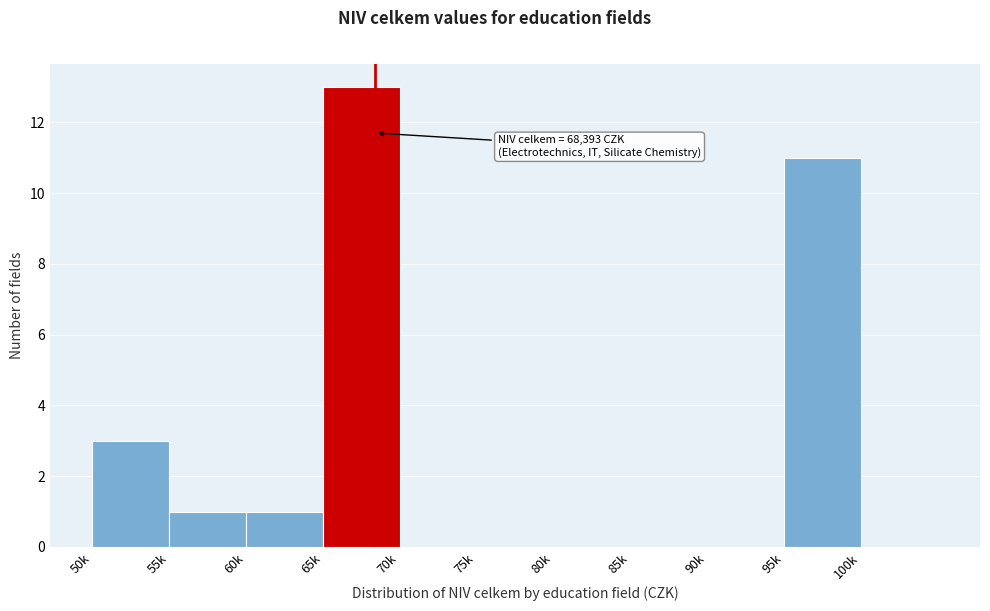

Reading left to right, what are all the values shown in this chart?

50k=3	55k=1	60k=1	65k=13	70k=0	75k=0	80k=0	85k=0	90k=0	95k=11	100k=0